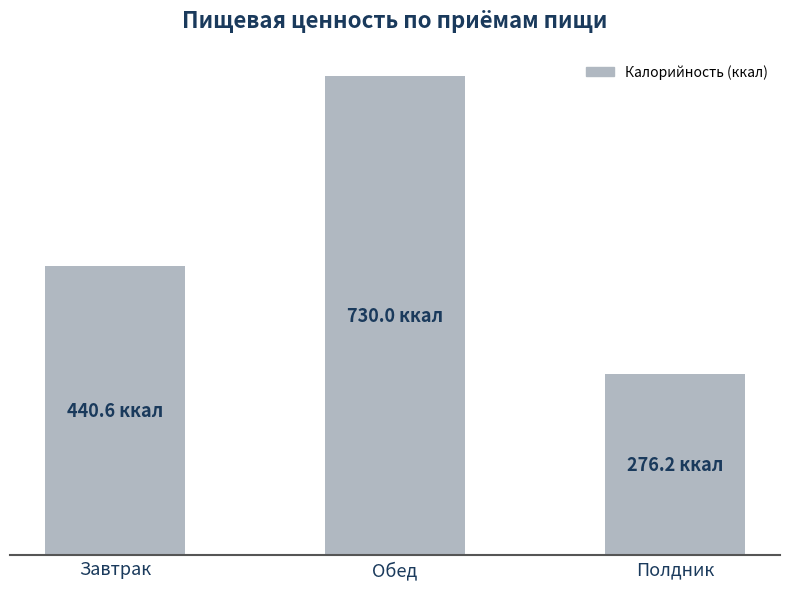

What is the sum of the values at Завтрак and Обед?

1170.6